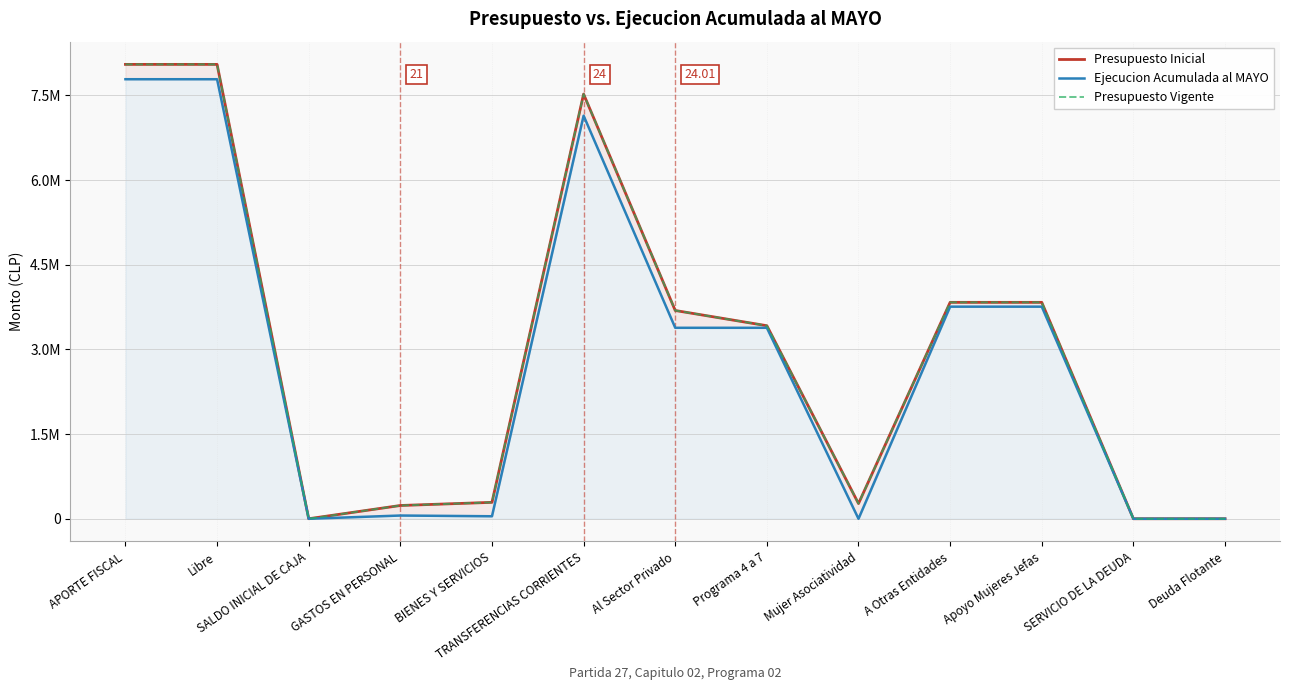

Where is Presupuesto Inicial nearest to the value 4024648?

A Otras Entidades